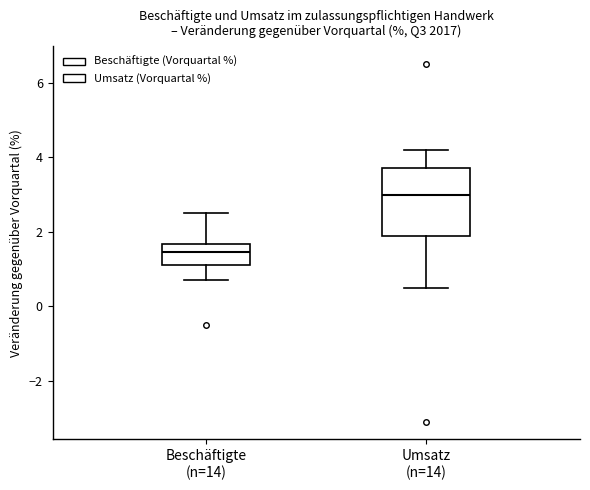

Which box has the lowest median line?

Beschäftigte (n=14)